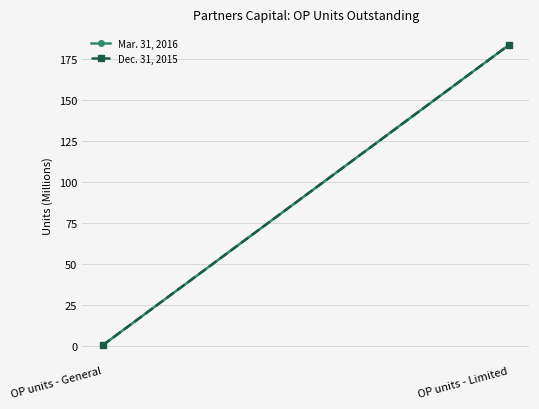

Between OP units - General and OP units - Limited, which series saw the biggest shift?

Mar. 31, 2016